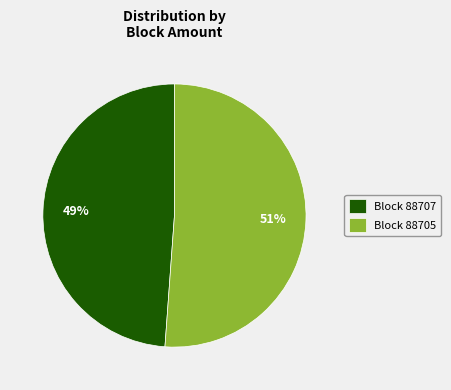

To the nearest percent, what is the difference between the Block 88707 and Block 88705 slice percentages?

2%